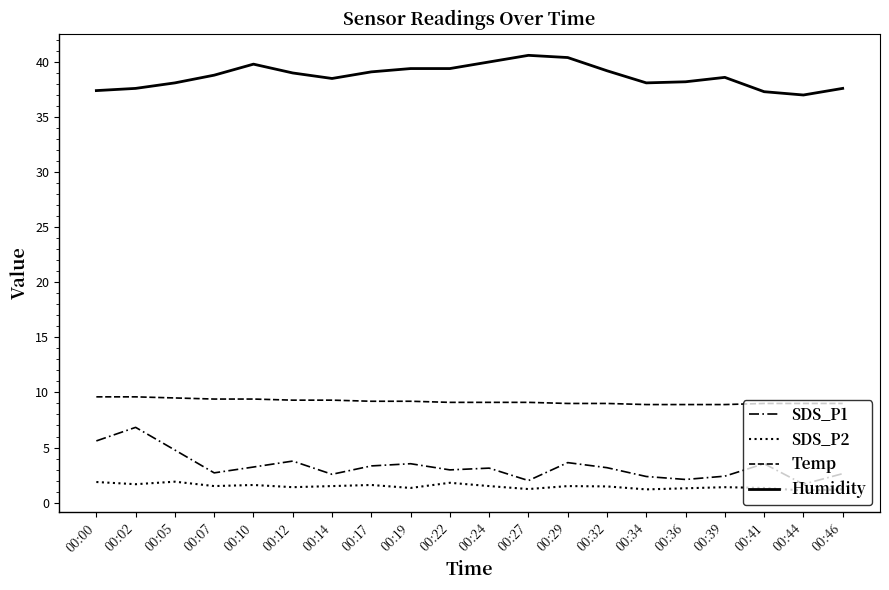

How many lines are shown in the chart?

4